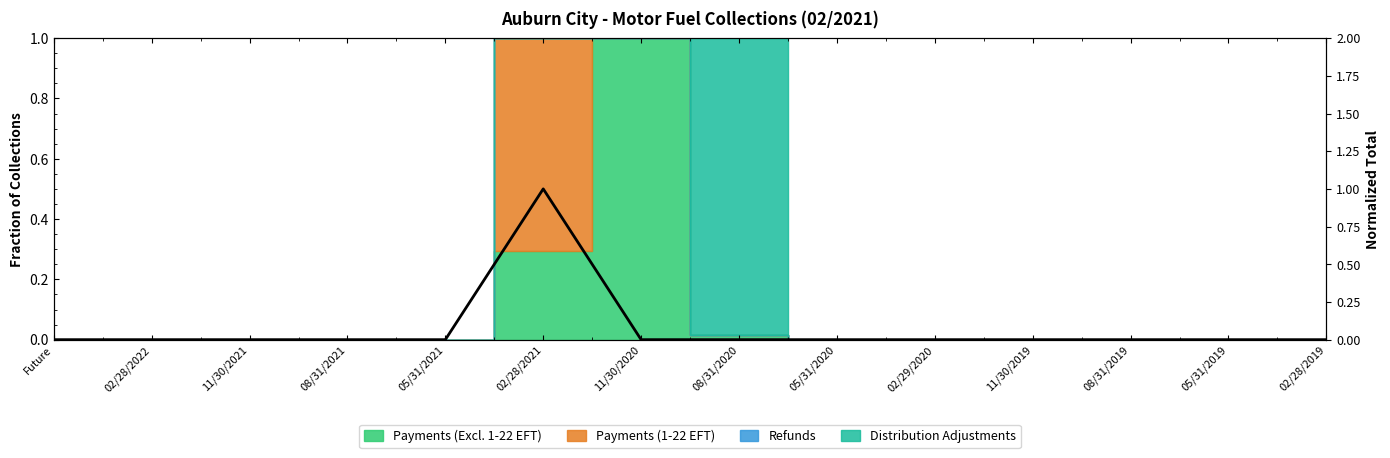

How many lines are shown in the chart?

1